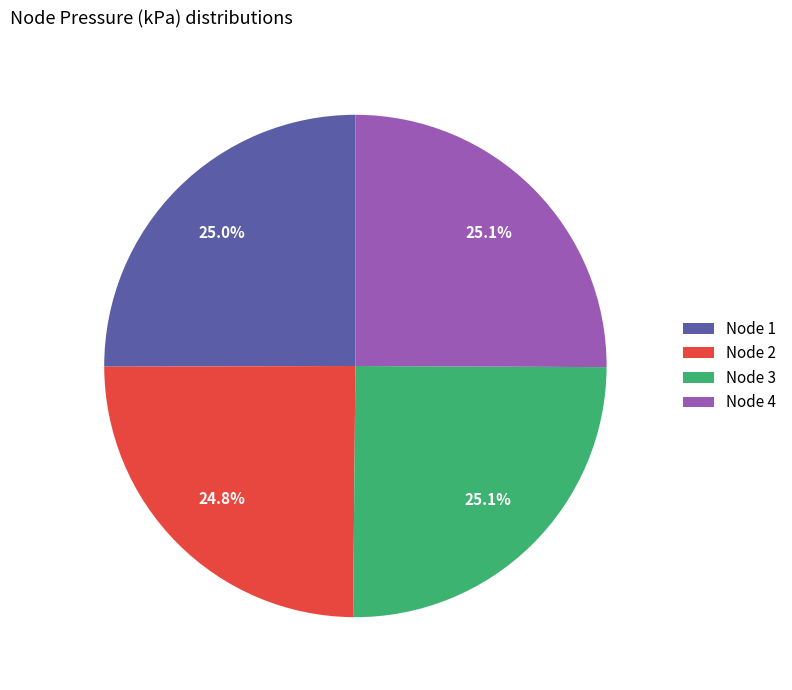

Does Node 3 represent more than half of the total?

No